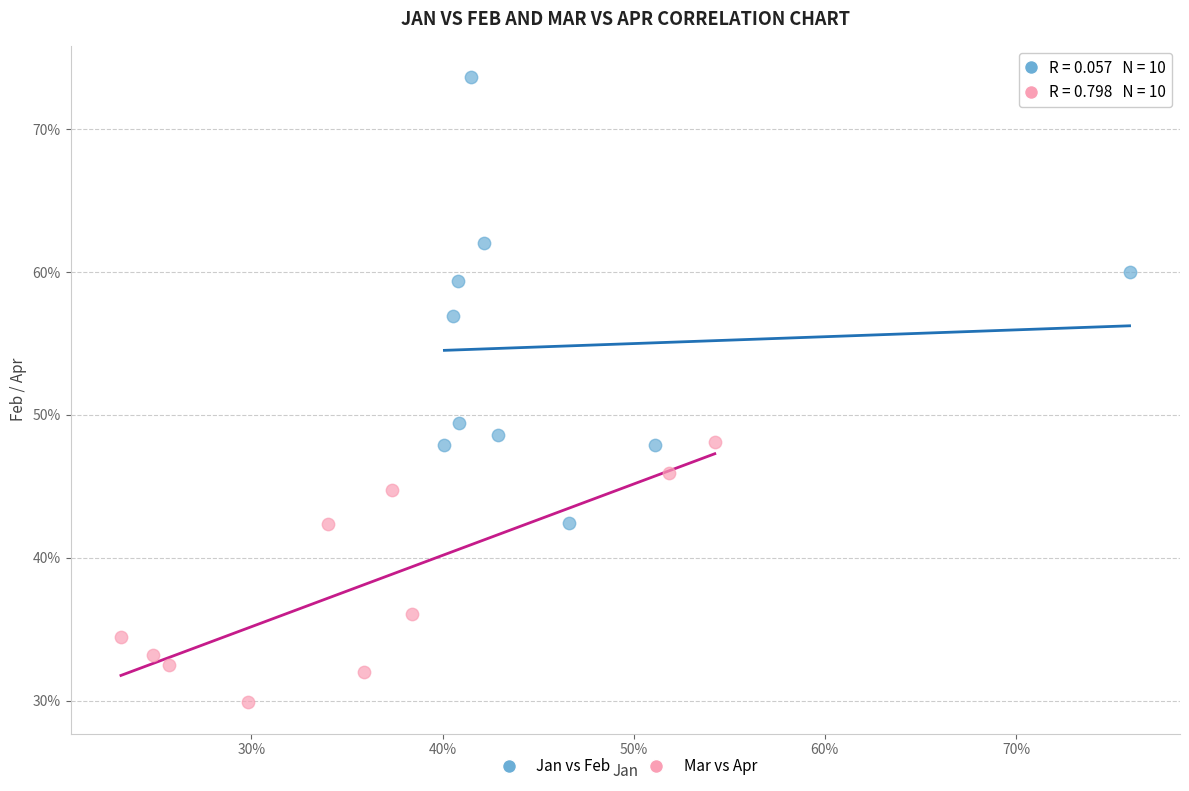

Which series reaches the minimum Y coordinate?

Mar vs Apr